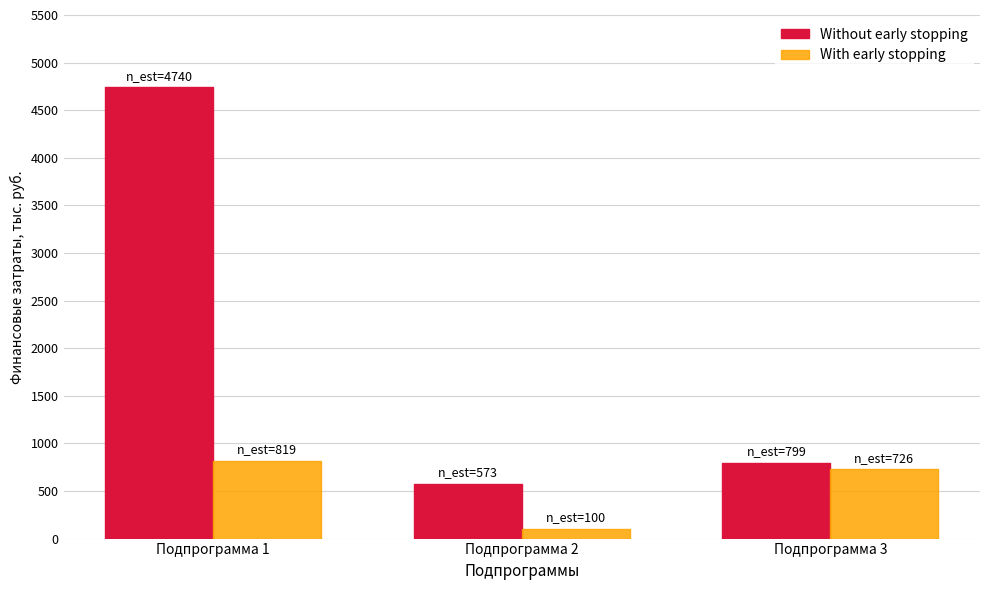

What is the total value across all series at Подпрограмма 1?

5559.1